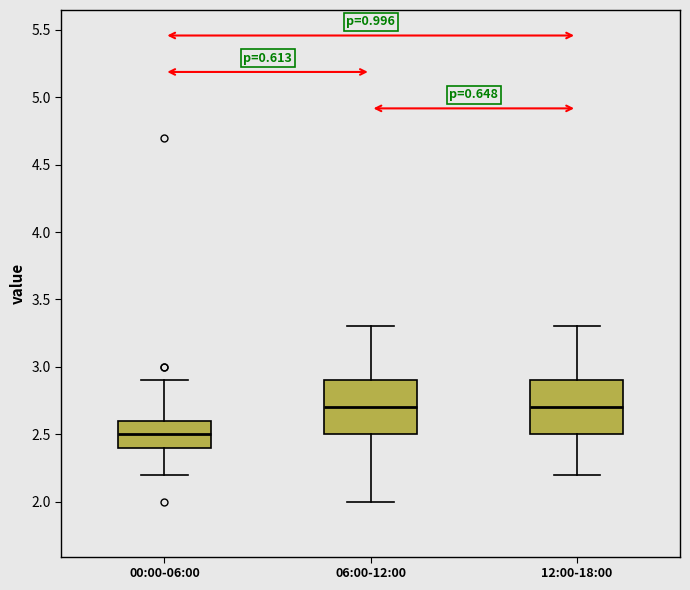

Where is the lower edge of the box for 12:00-18:00 on the y-axis? The values are not printed on the chart, so give them approximately, as read against the axis.

2.5